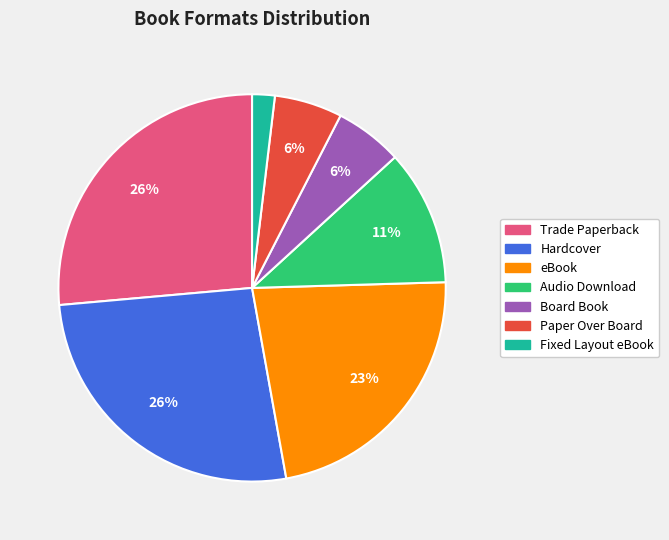

What percentage is the Trade Paperback slice, to the nearest percent?

26%